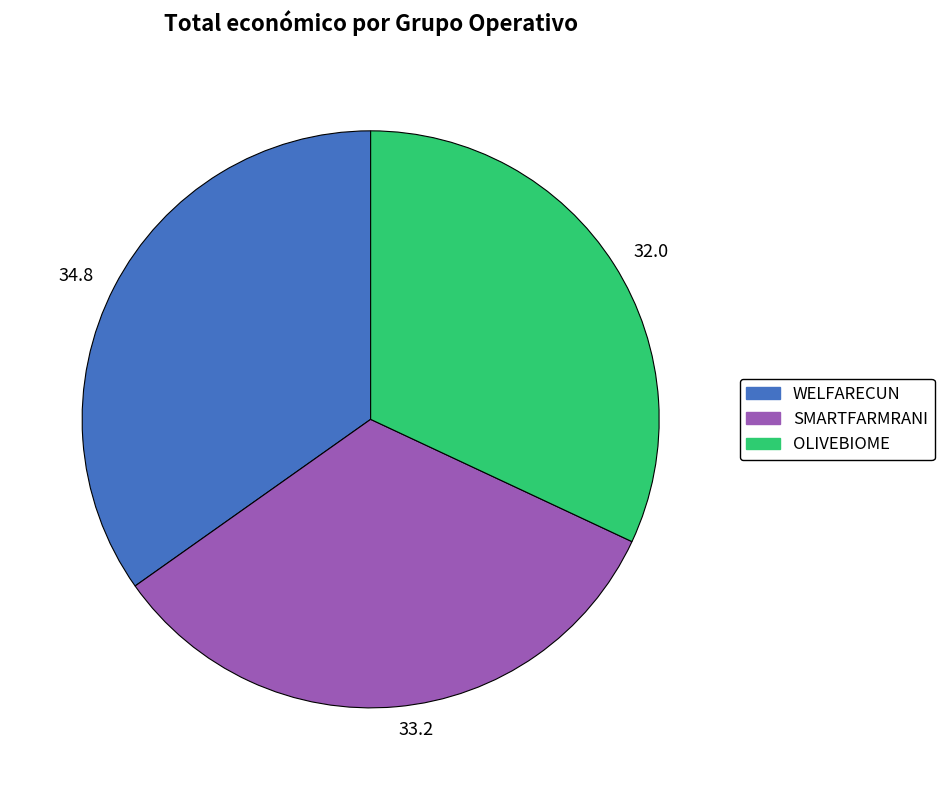

Count the number of slices in the pie.

3